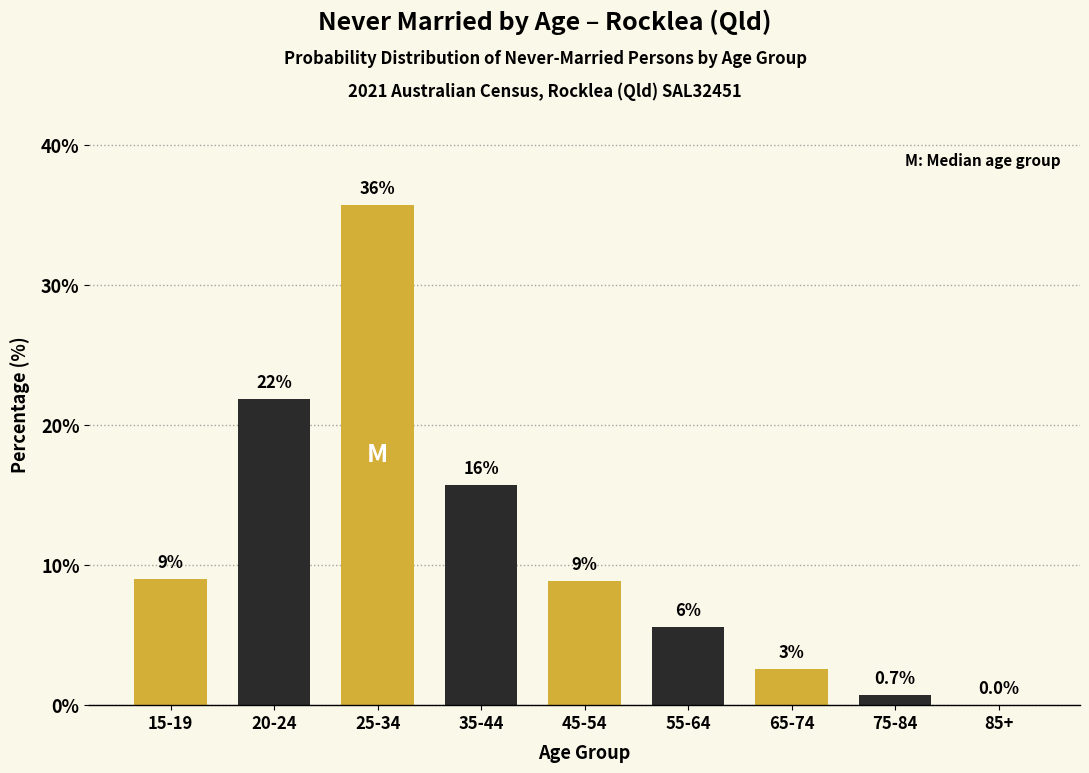

Are the bars horizontal?

No